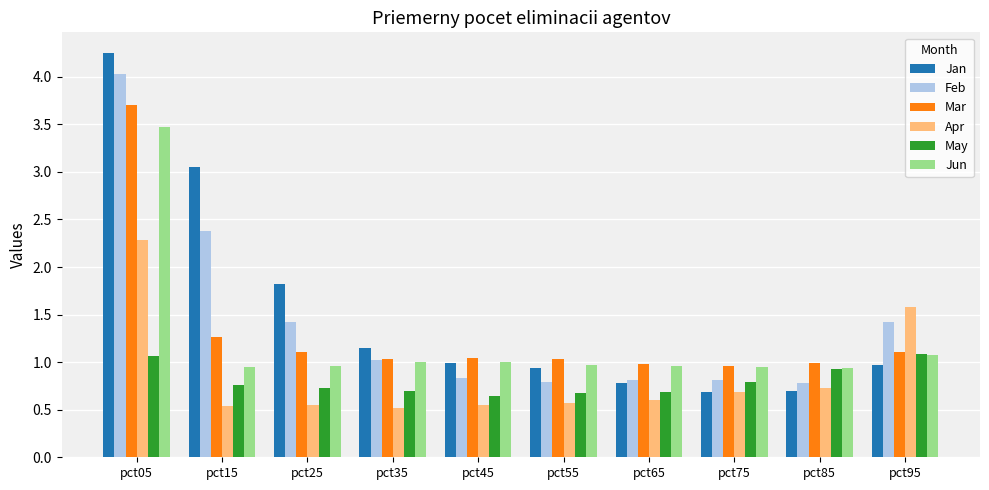

What is the value of the May bar at the 6th from the left?

0.7